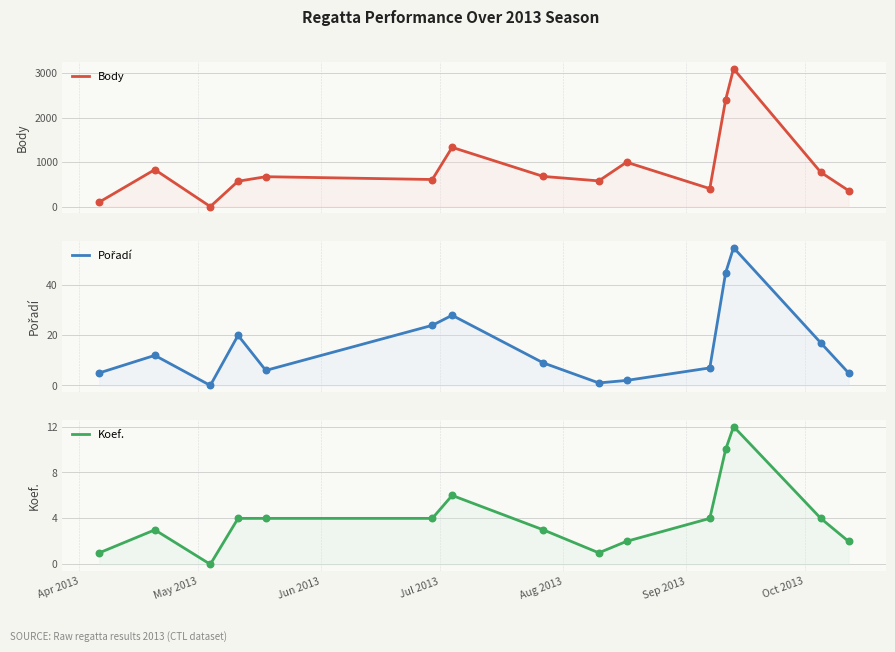

Which series contains the lowest Y value?

Body